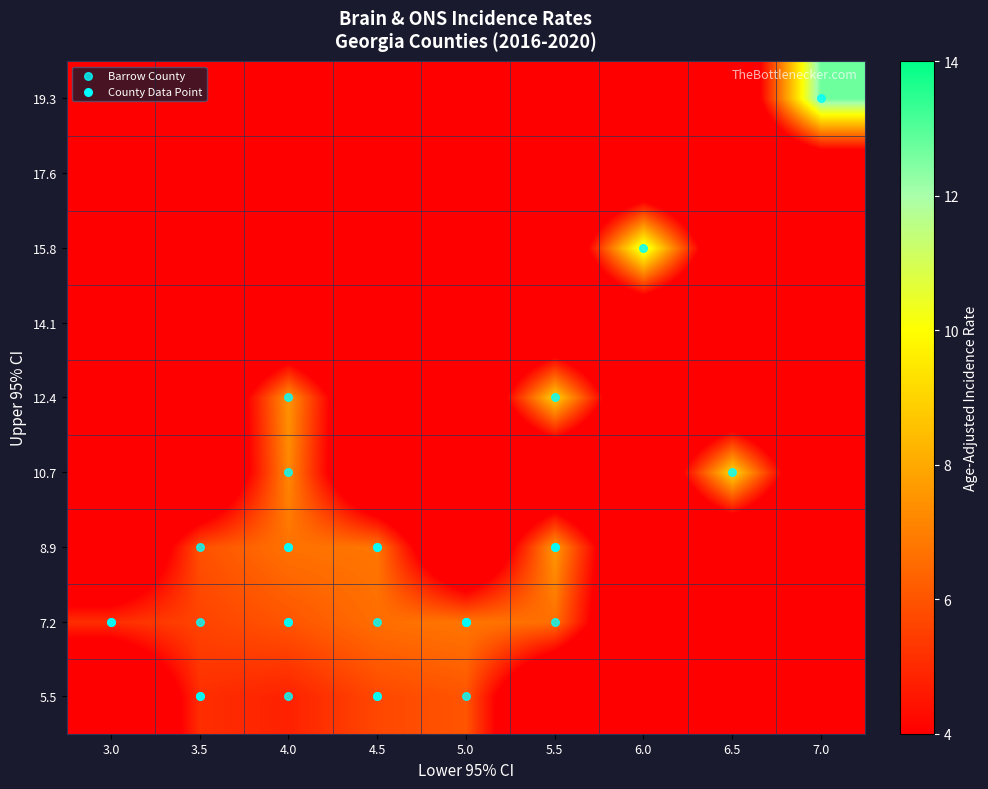

Which has a higher value, 3.5 or 5.0?

5.0